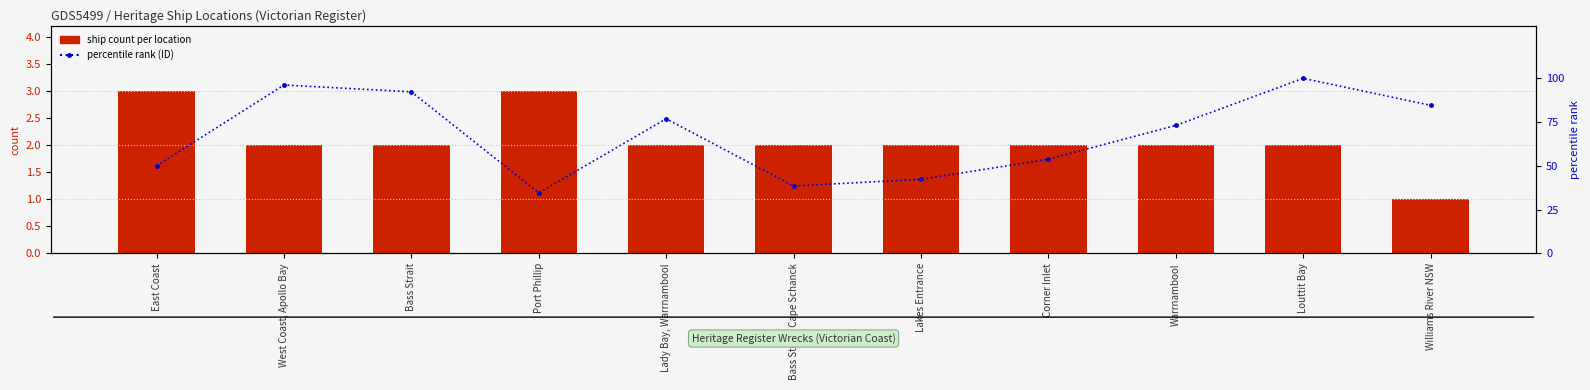

Which series has the largest range (max minus min)?

percentile rank (ID)